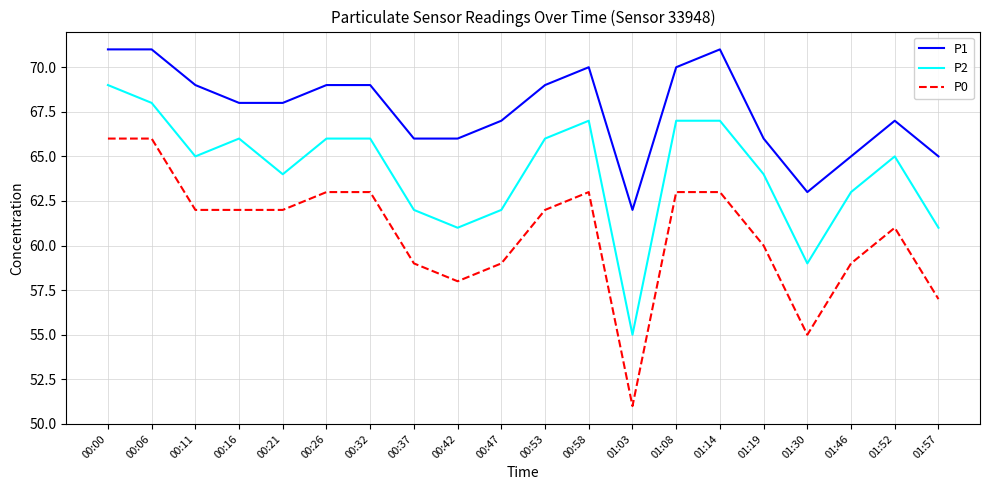

What are all the series names shown in the legend?

P1, P2, P0